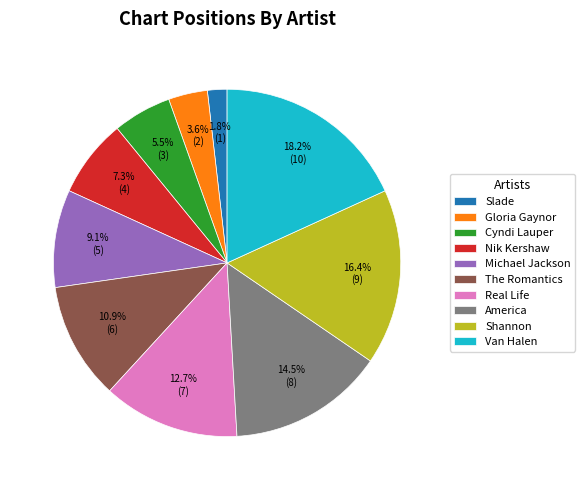

The Real Life slice represents 13% of the pie. True or false?

True